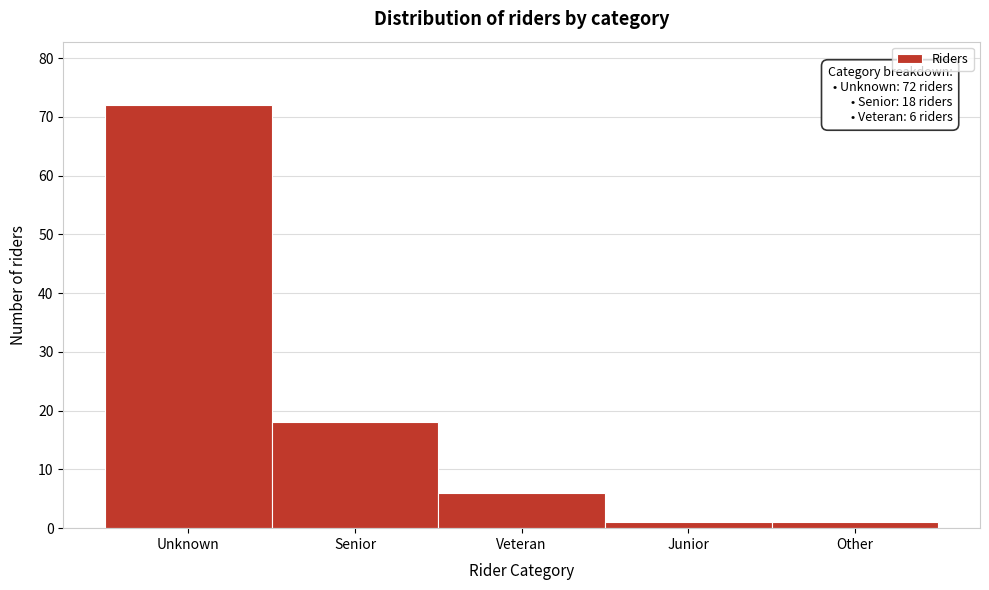

Reading left to right, what are all the values shown in this chart?

72	18	6	1	1